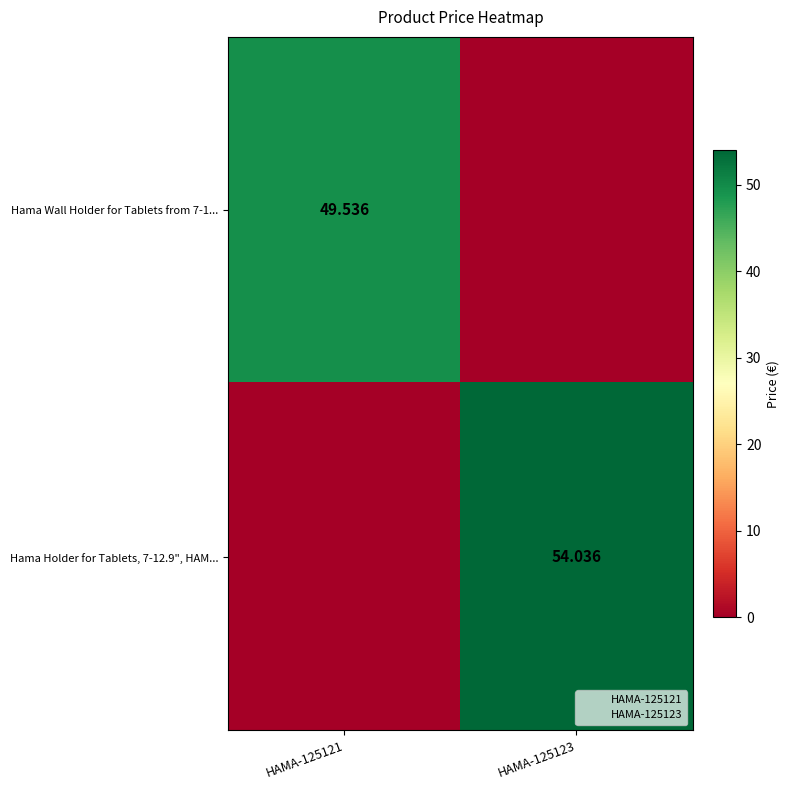

How many positive values does the Hama Holder for Tablets, 7-12.9", HAM... series have?

1